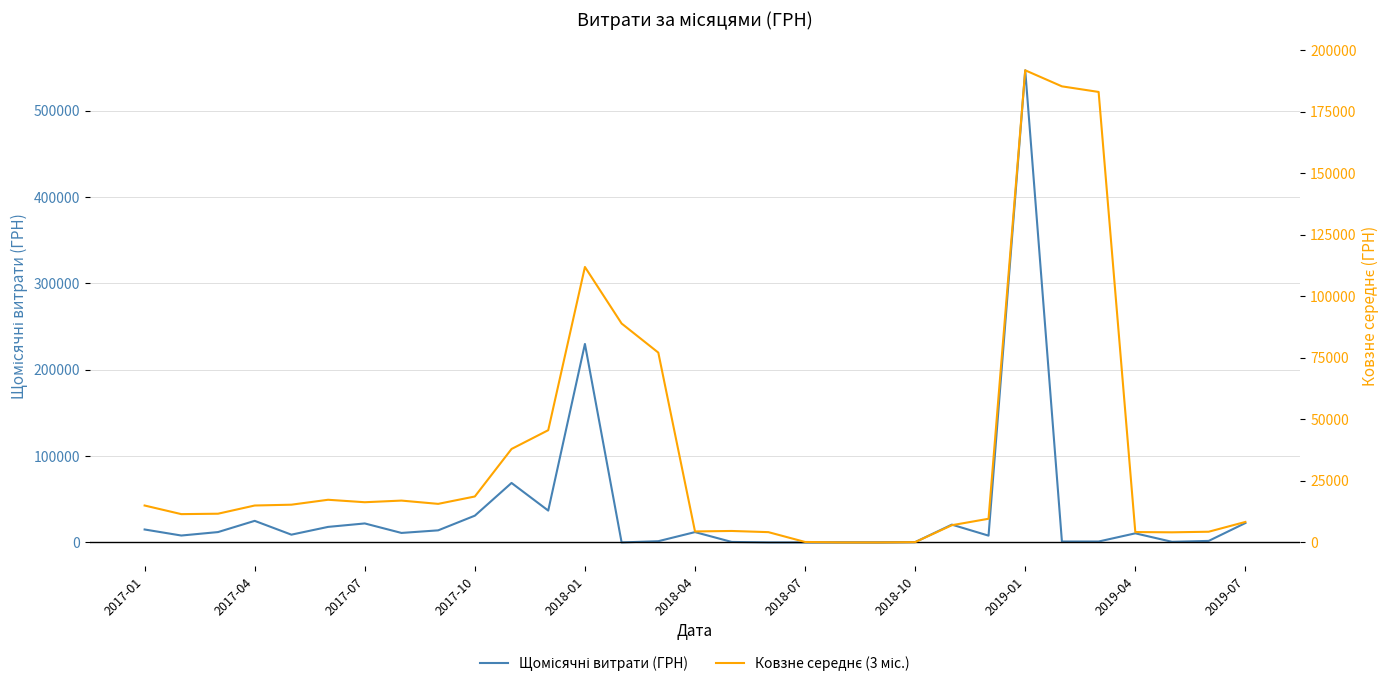

Does the chart display data point markers on the line(s)?

No